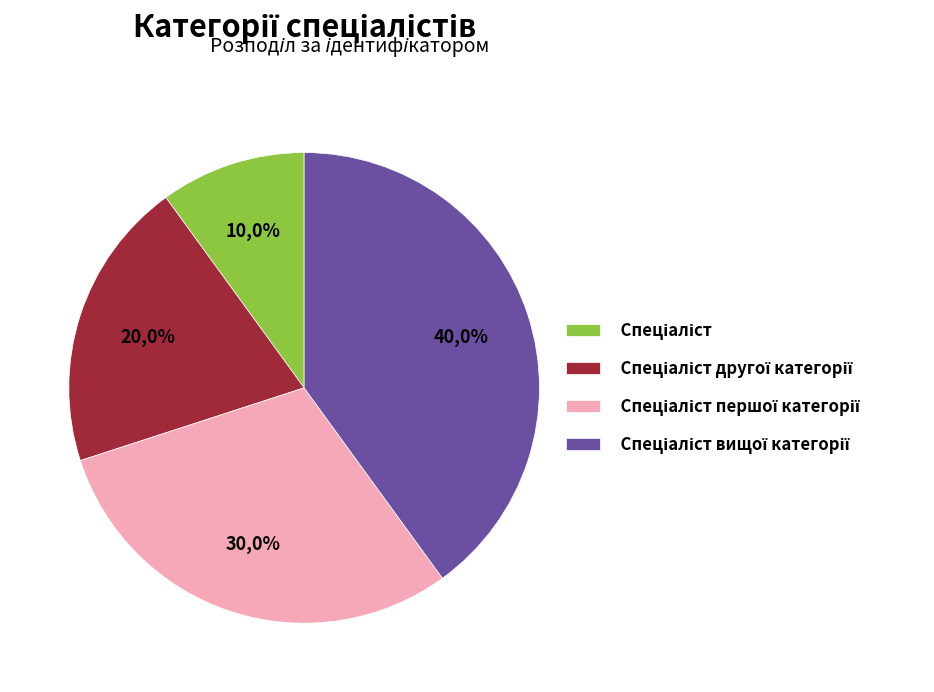

Rank the categories by value from lowest to highest.

Спеціаліст, Спеціаліст другої категорії, Спеціаліст першої категорії, Спеціаліст вищої категорії